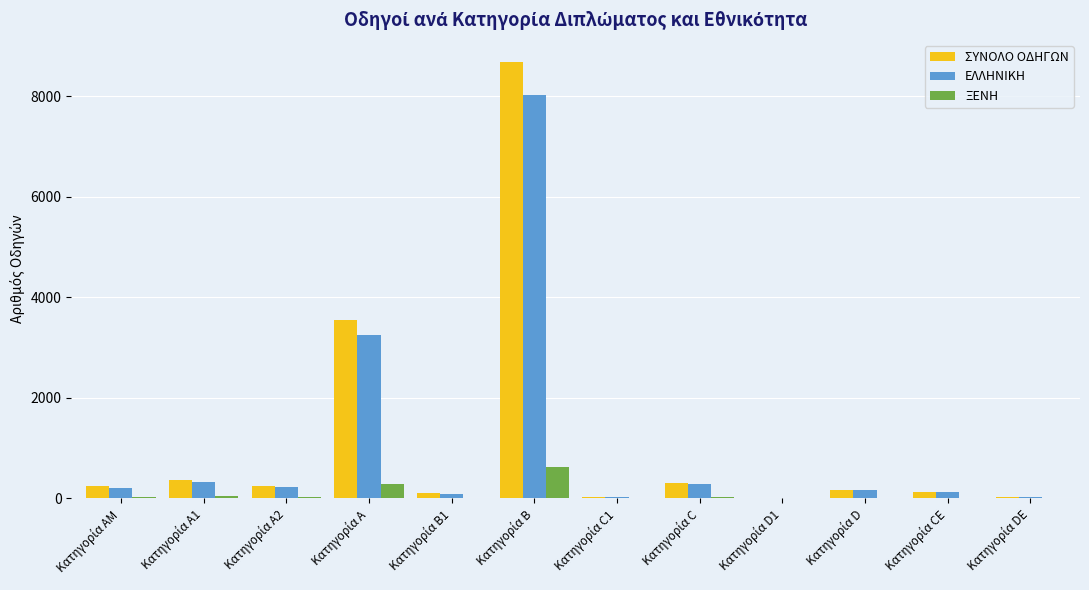

What are all the series names shown in the legend?

ΣΥΝΟΛΟ ΟΔΗΓΩΝ, ΕΛΛΗΝΙΚΗ, ΞΕΝΗ